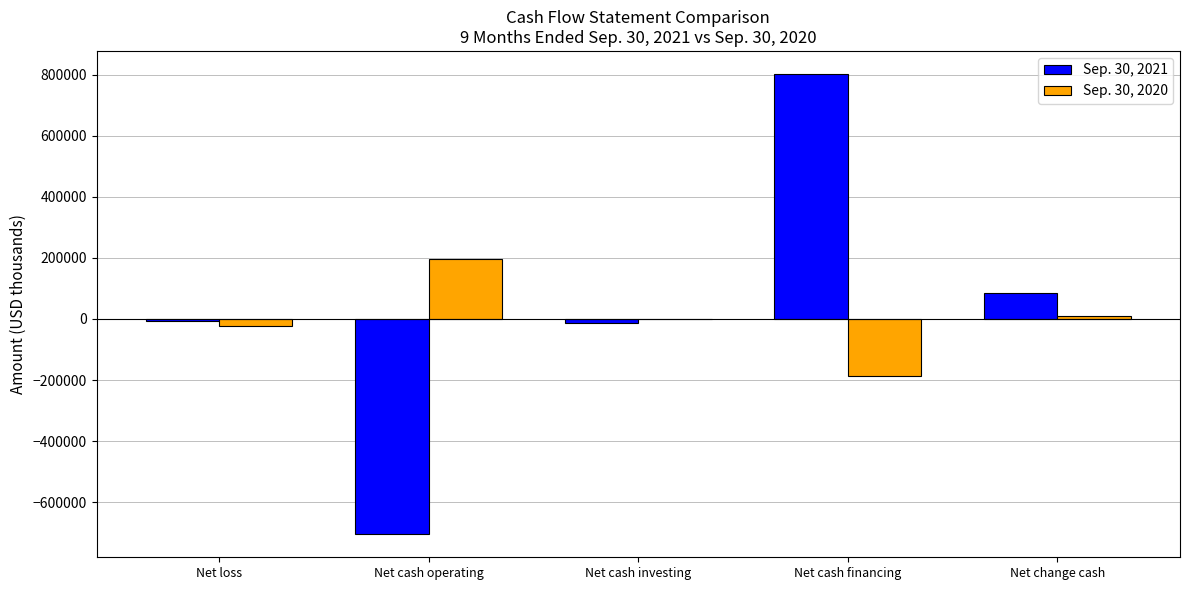

Is it true that Sep. 30, 2020 equals 195836 at Net cash operating?

True